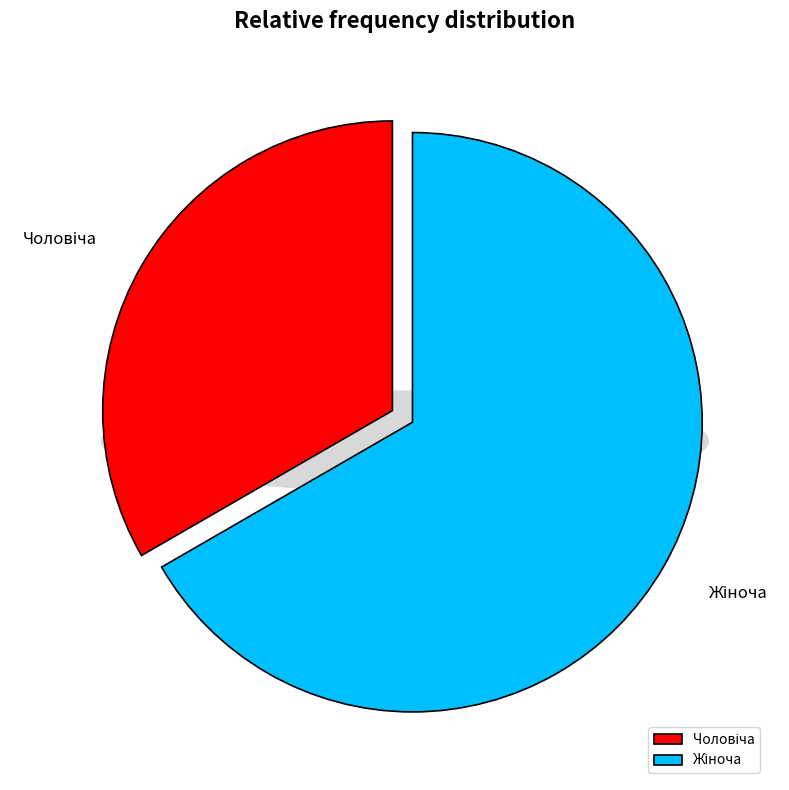

Do Жіноча and Чоловіча together represent more than half of the pie?

Yes